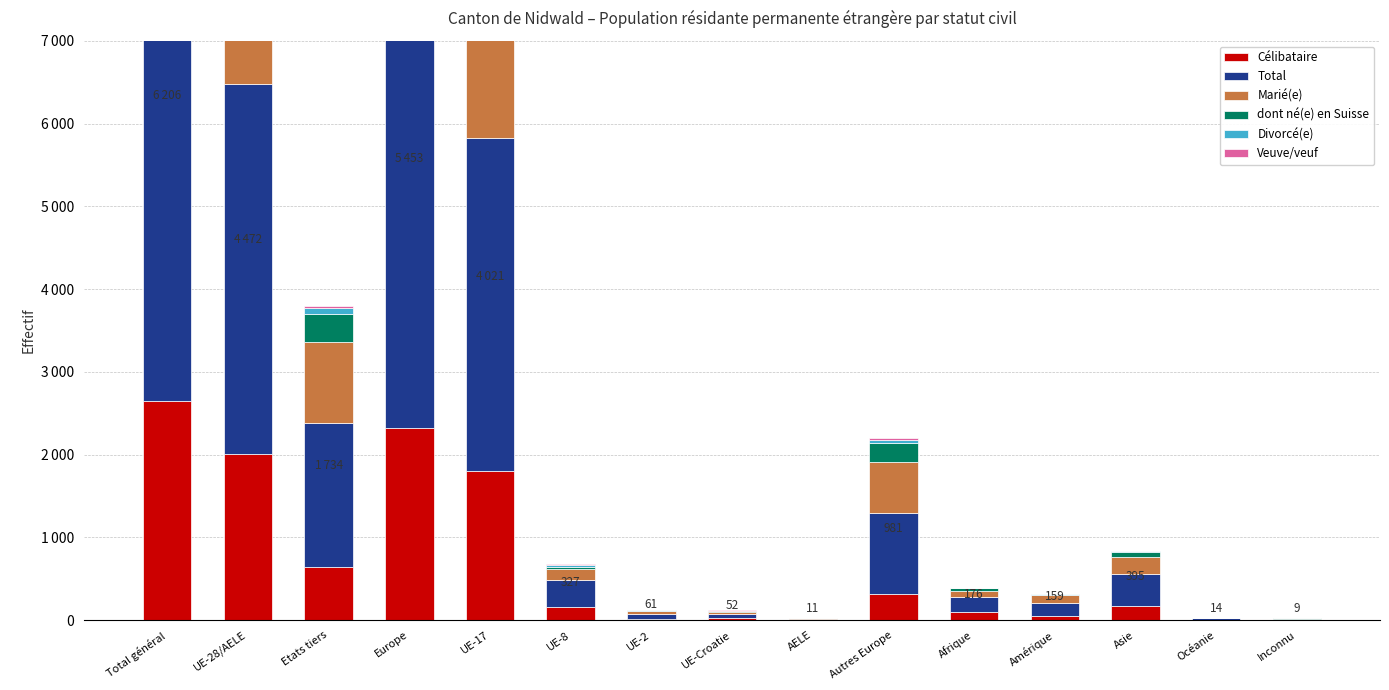

At which label is Célibataire closest to 1329?

UE-17